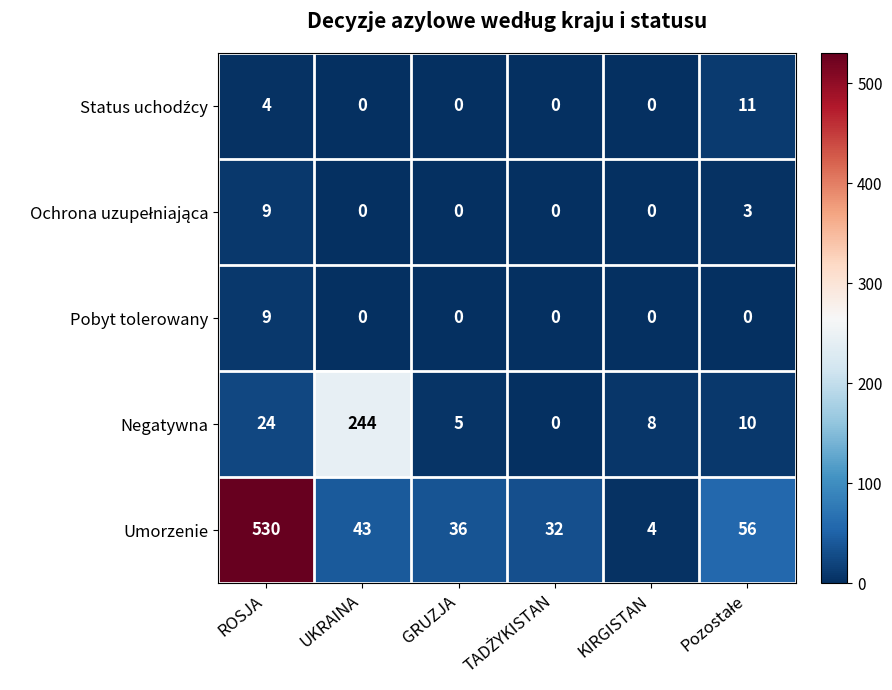

Where does the Negatywna series first go above 10?

ROSJA